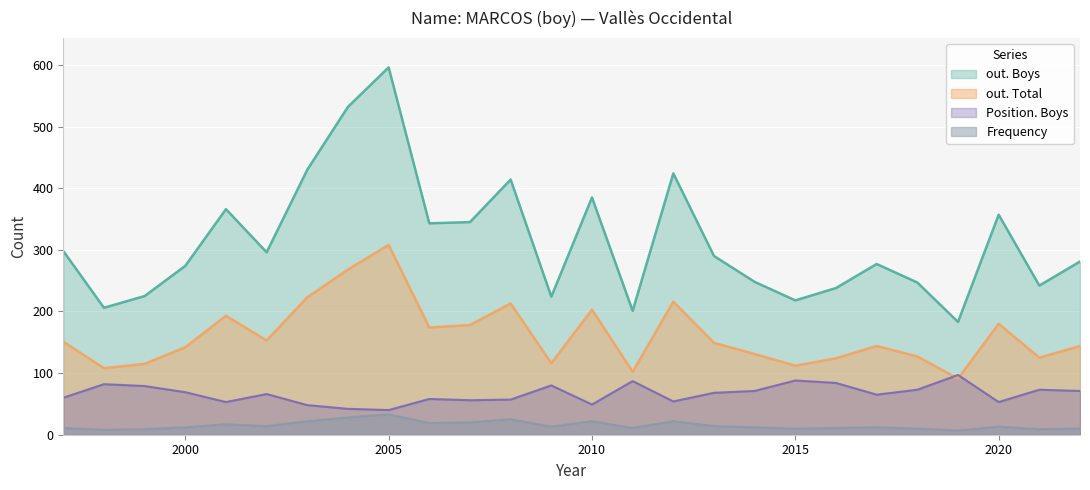

What is the value of the out. Total point at the 20th from the left?

124